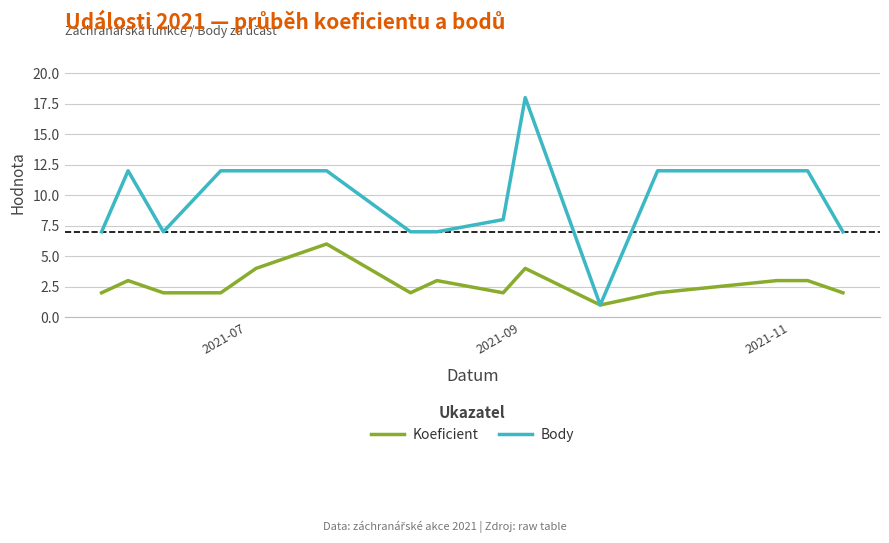

Reading left to right, extract all data points from this chart.

Koeficient: 2	3	2	2	4	6	2	3	2	4	1	2	3	3	2
Body: 7	12	7	12	12	12	7	7	8	18	1	12	12	12	7